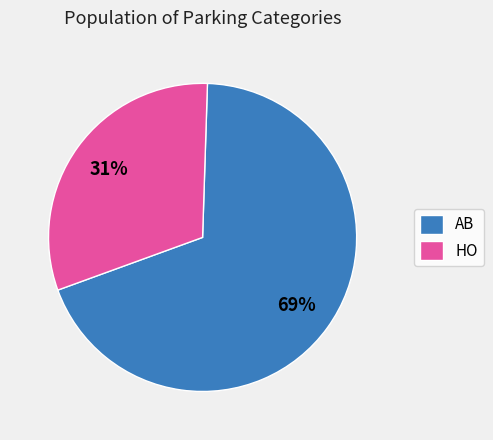

To the nearest percent, what is the average slice percentage?

50%